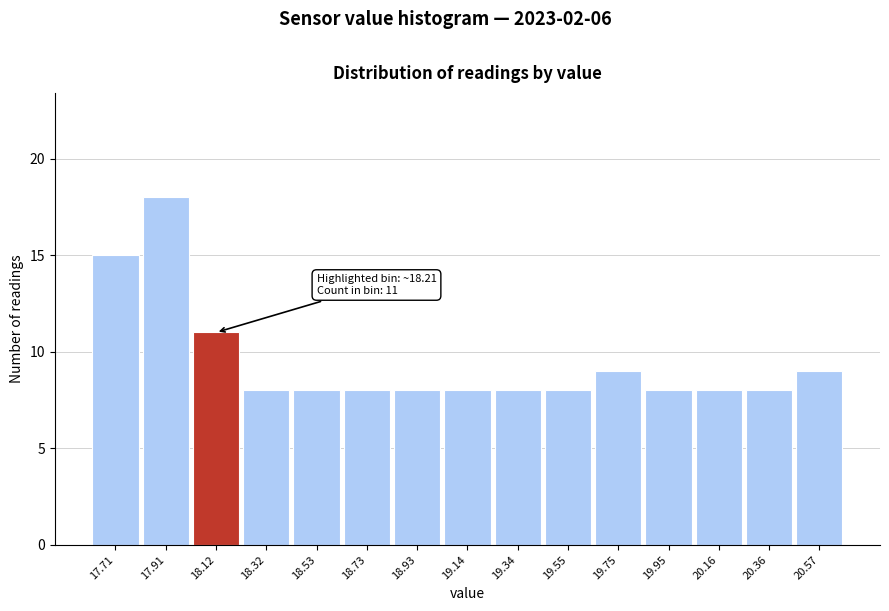

Reading right to left, what are all the values shown in this chart?

9	8	8	8	9	8	8	8	8	8	8	8	11	18	15